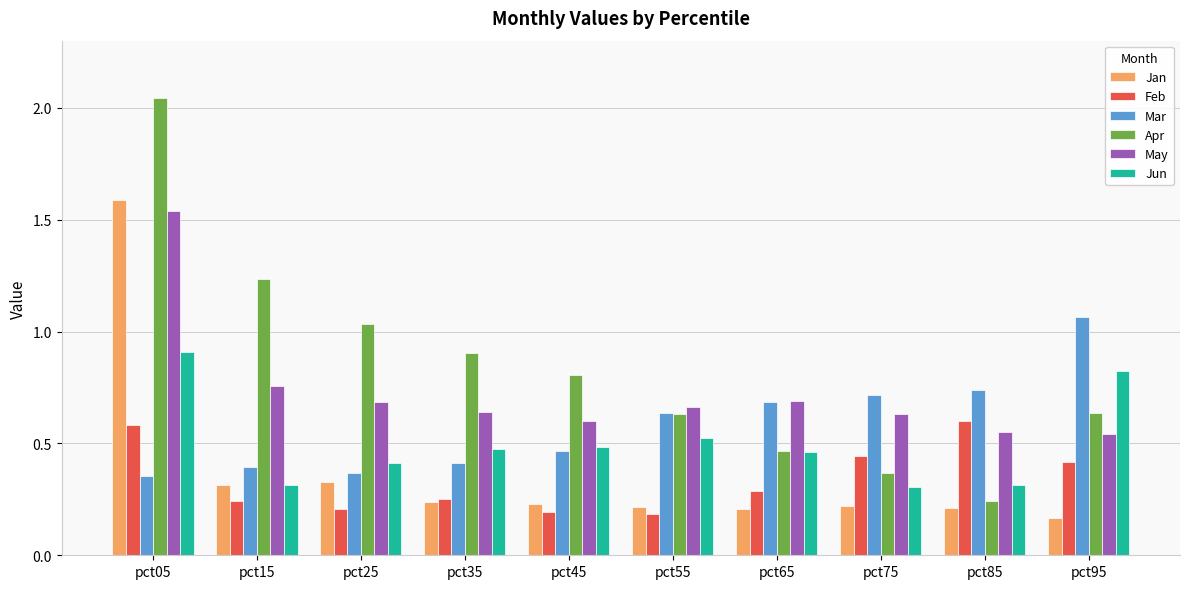

How many Feb values are between 0 and 1?

10